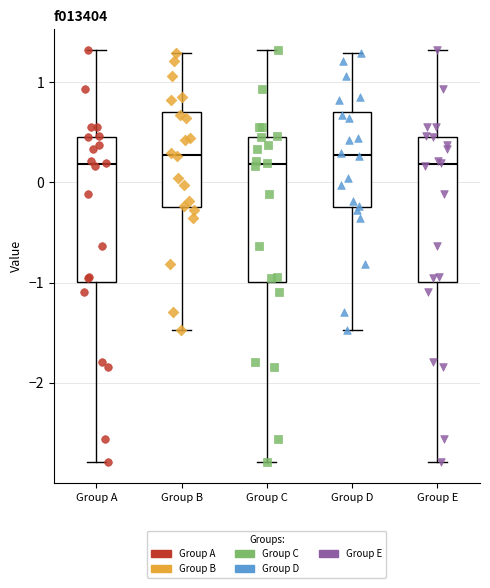

Reading left to right, transcribe this box plot: for each box, give where its median line is, the range the box spans, and where its two whiskers end, as read against the y-axis. The values are not printed on the chart, so give them approximately, as read against the axis.

Group A: median 0.2, box -1.0 to 0.5, whiskers -2.8 to 1.3
Group B: median 0.3, box -0.2 to 0.7, whiskers -1.5 to 1.3
Group C: median 0.2, box -1.0 to 0.5, whiskers -2.8 to 1.3
Group D: median 0.3, box -0.2 to 0.7, whiskers -1.5 to 1.3
Group E: median 0.2, box -1.0 to 0.5, whiskers -2.8 to 1.3